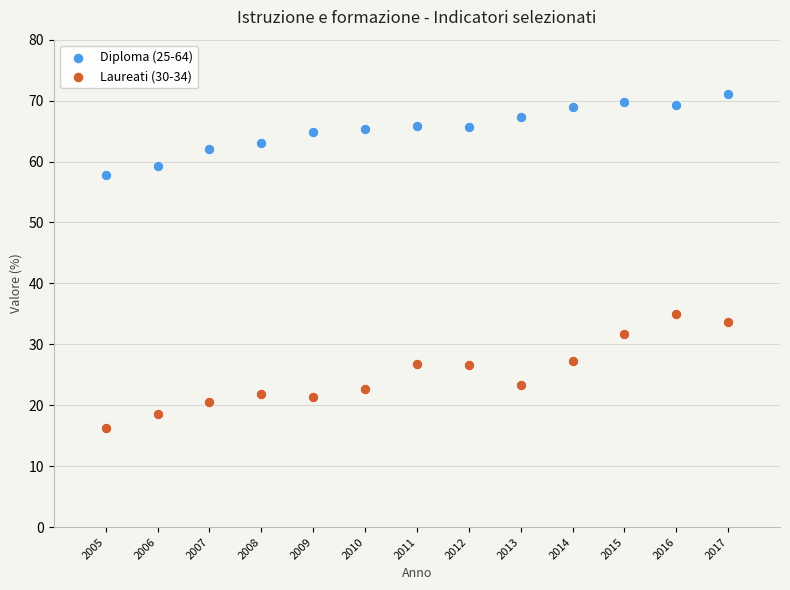

Which series reaches the maximum Y coordinate?

Diploma (25-64)